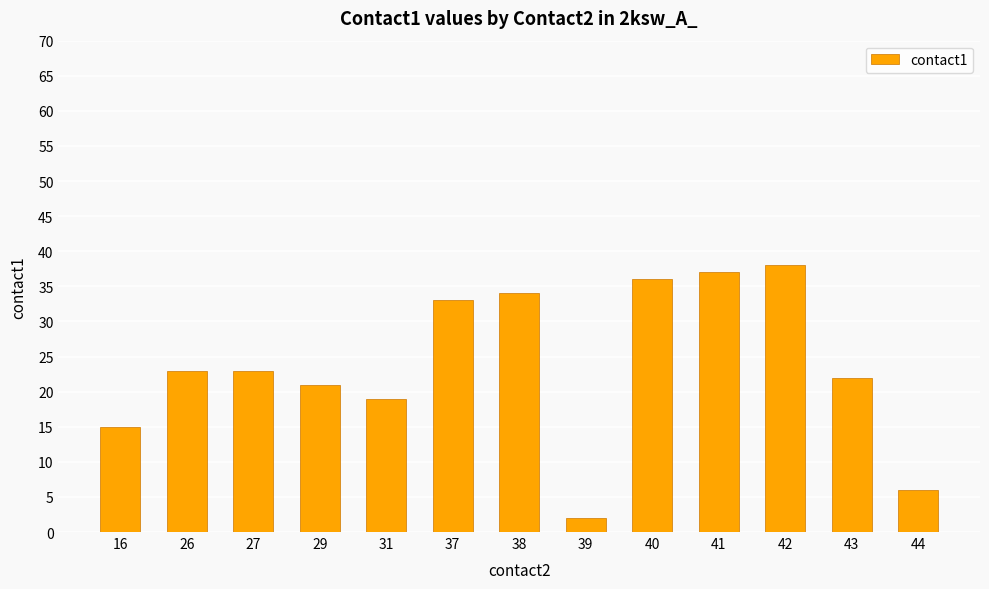

Are the bars grouped side by side (vs. stacked)?

No